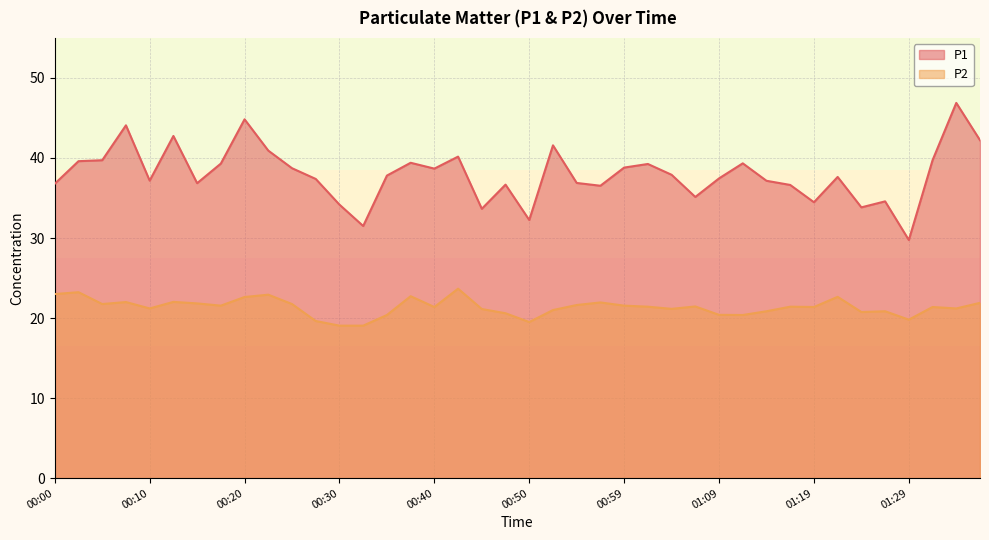

What is the label of the 17th point from the left?

00:40